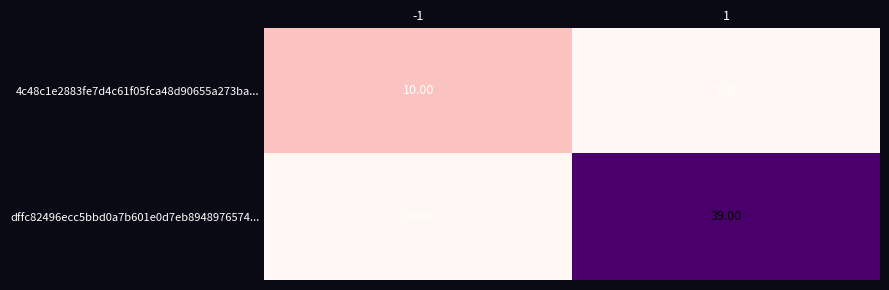

Which series changed the most between -1 and 1?

dffc82496ecc5bbd0a7b601e0d7eb8948976574...